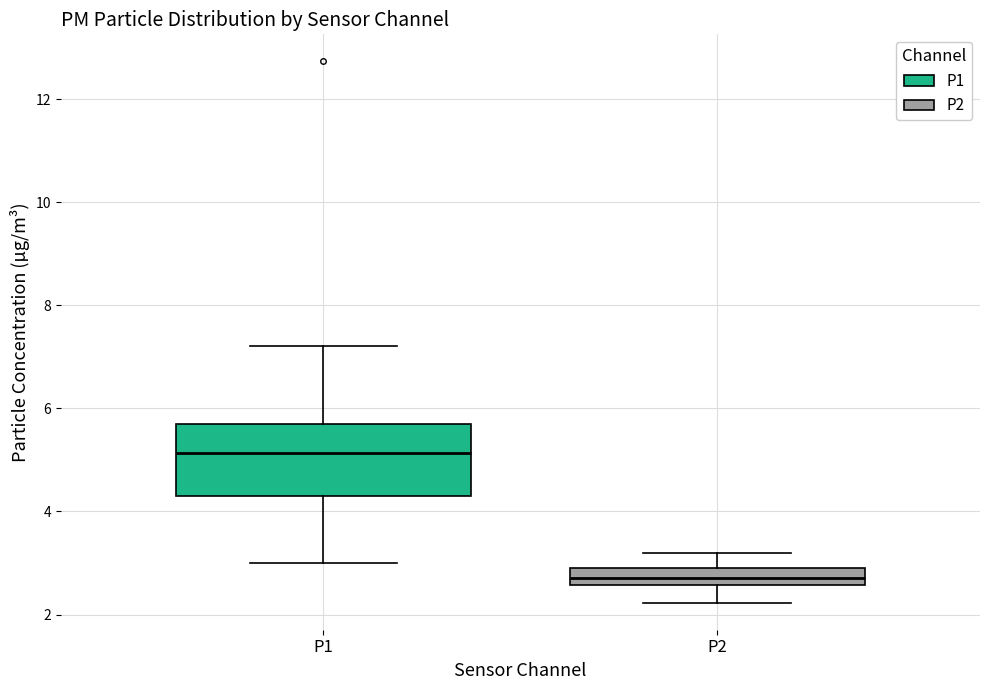

Which box is the tallest, from its lower edge to its upper edge?

P1